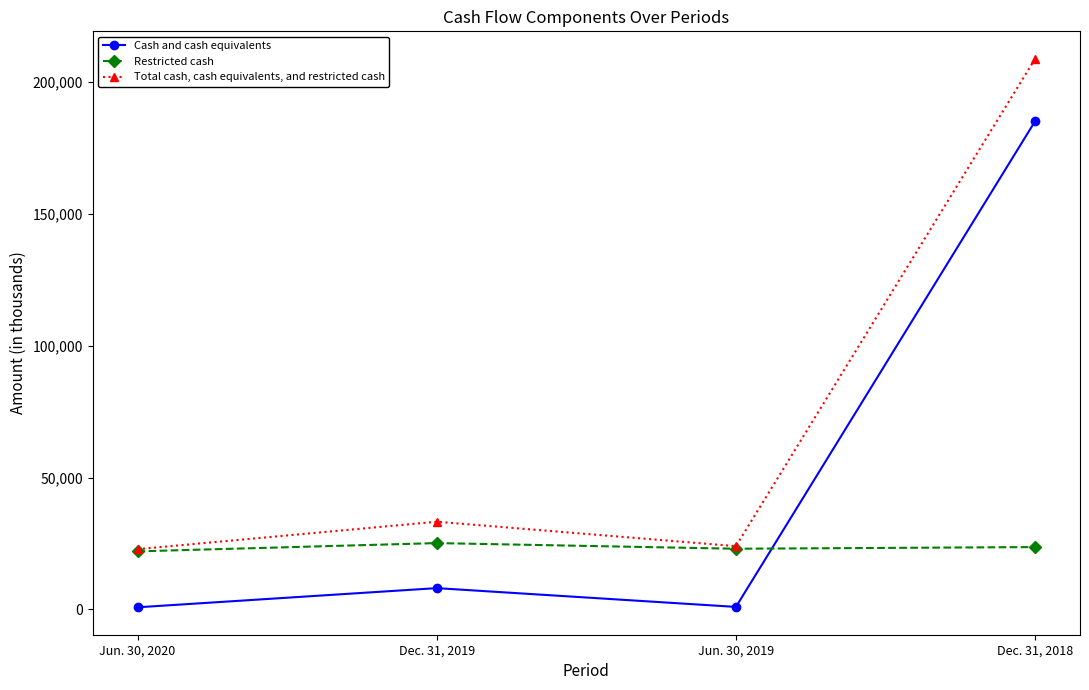

What is the sum of the Cash and cash equivalents values at Dec. 31, 2018 and Dec. 31, 2019?

193322